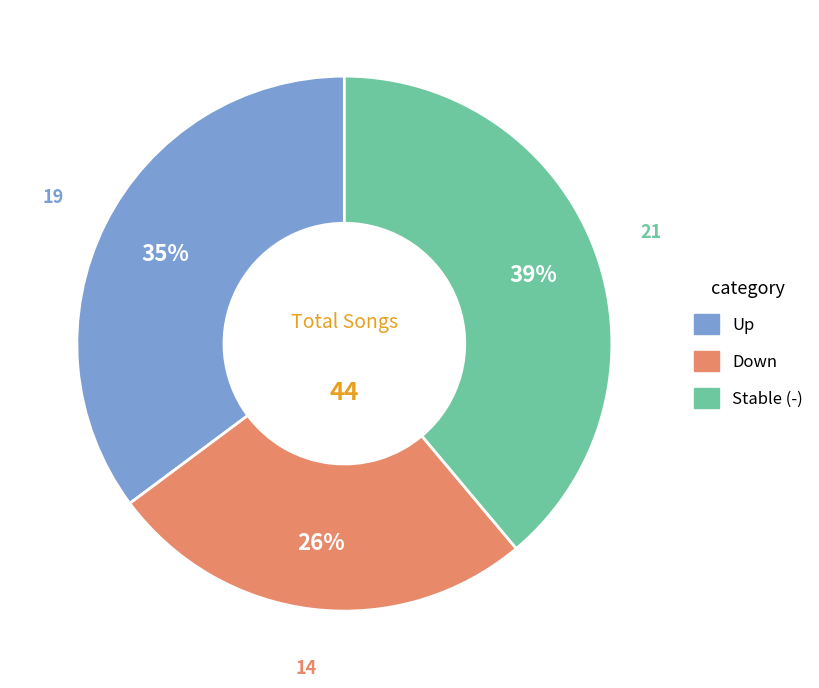

Is there a majority slice in this chart?

No